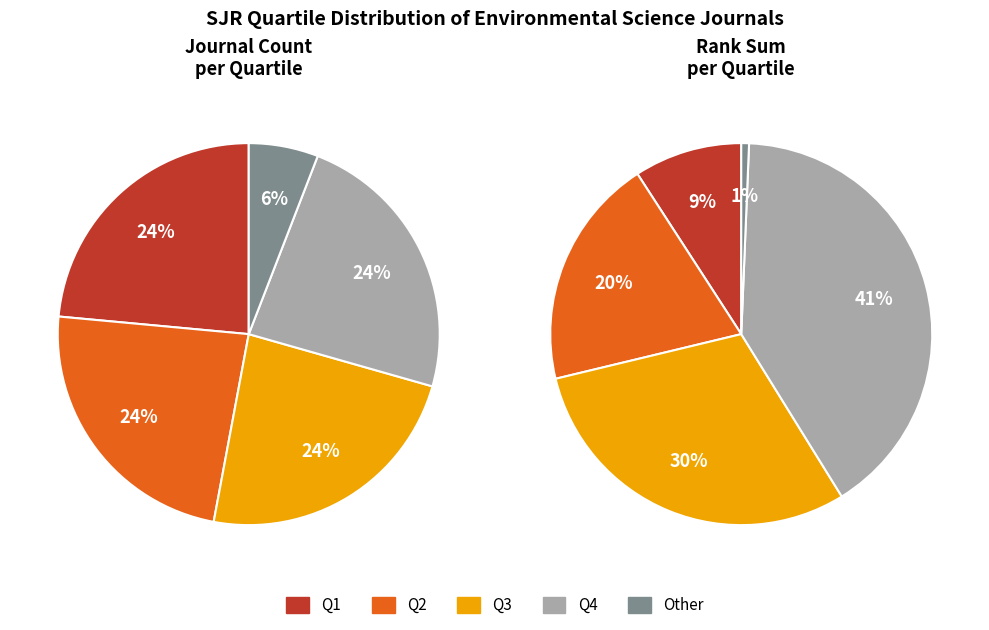

Which category has the biggest portion of the pie?

Q1